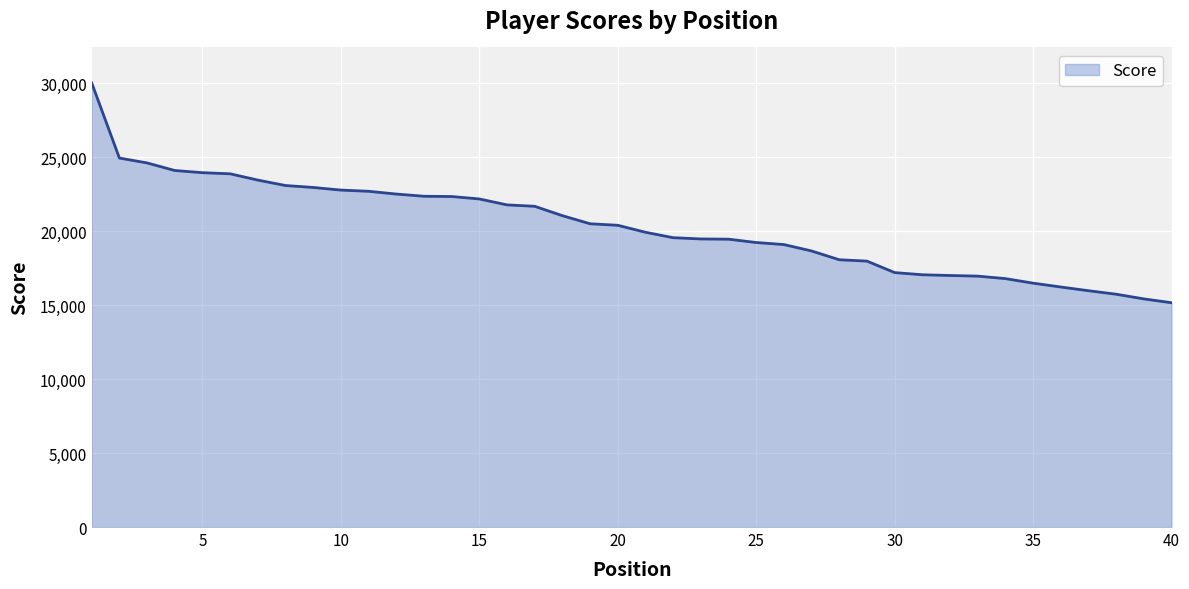

What is the difference between the maximum and minimum values?

14860